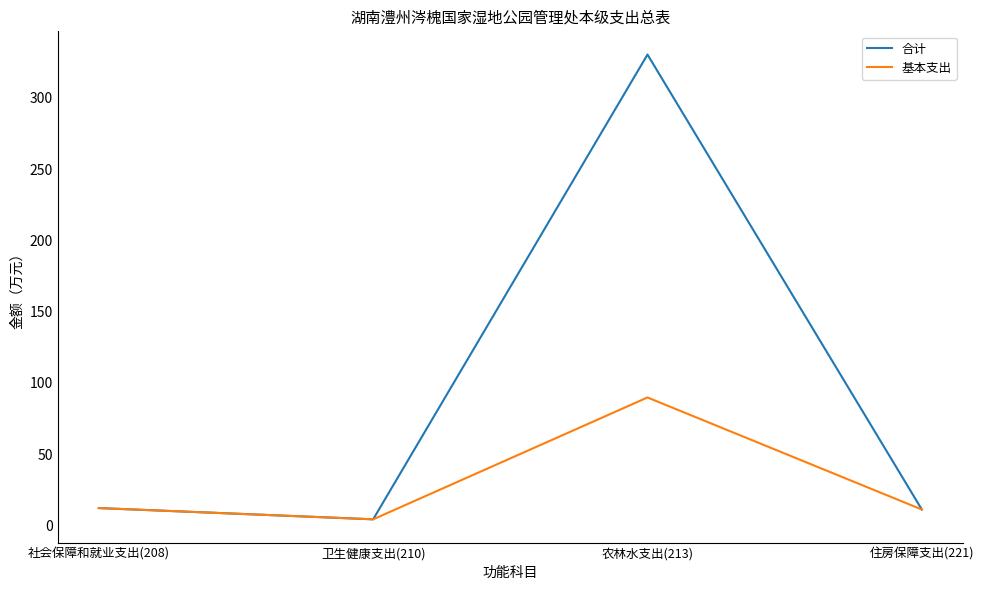

Is the value of 基本支出 at 社会保障和就业支出(208) greater than the value of 合计 at 卫生健康支出(210)?

Yes